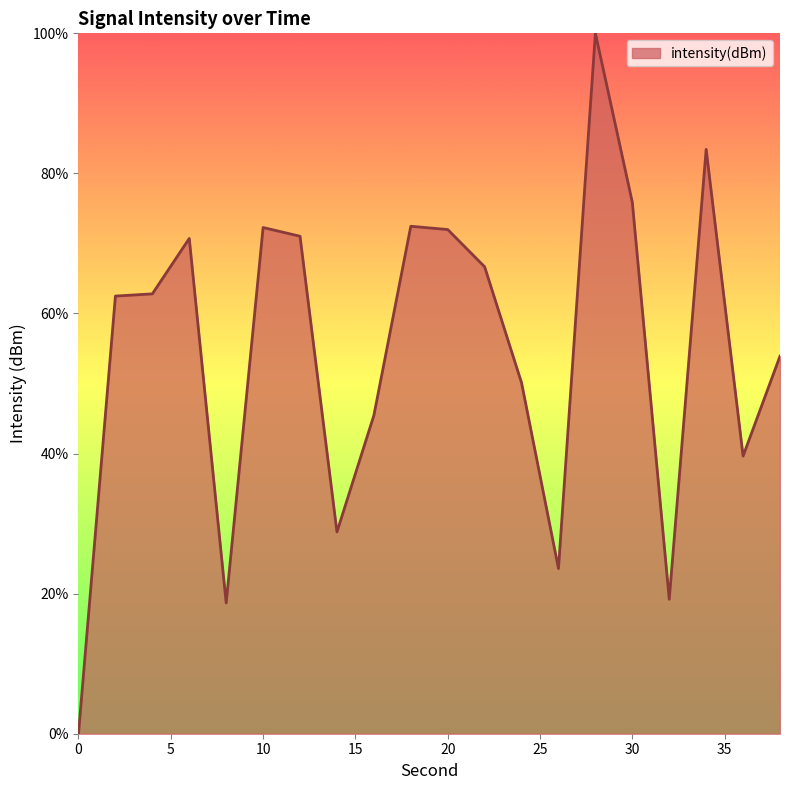

What is the difference between the maximum and minimum values?

100.0